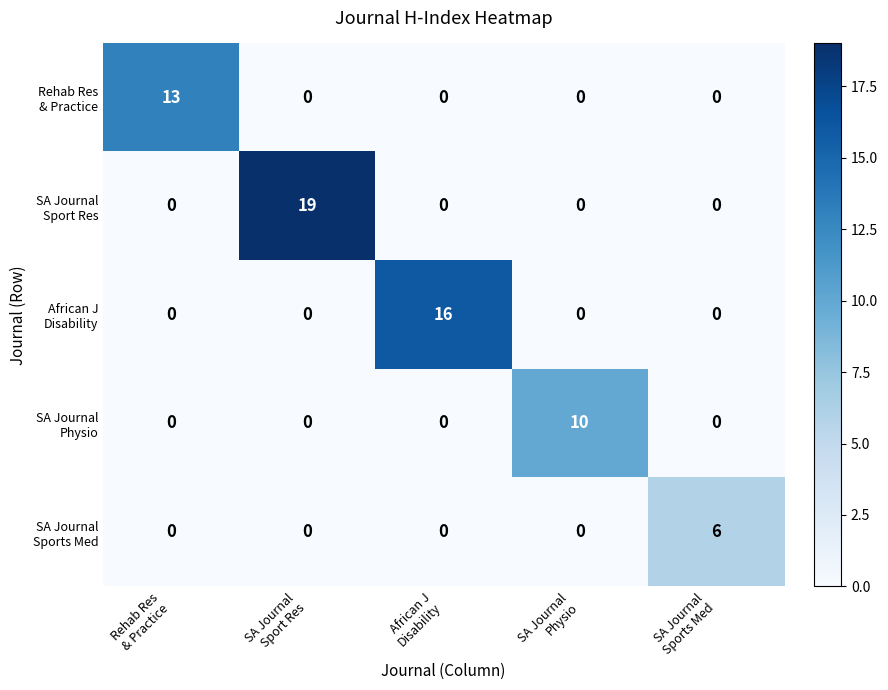

At how many categories does at least one series exceed 12?

3